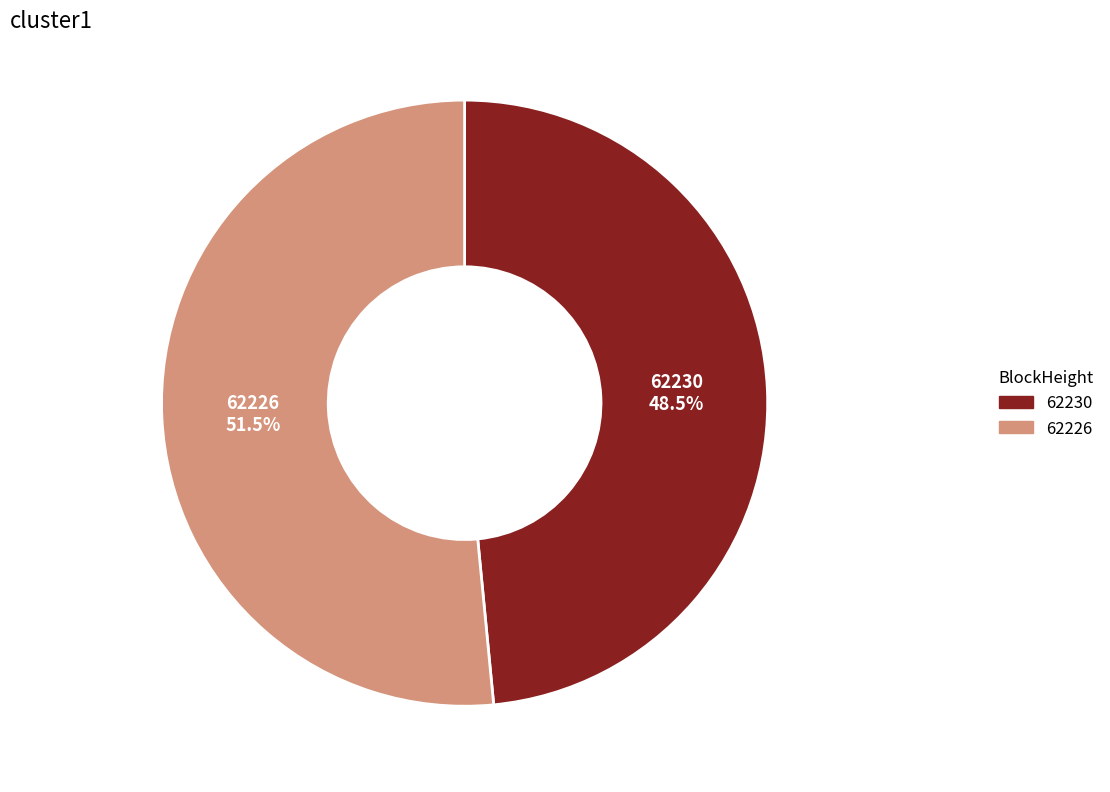

How many slices are in this pie chart?

2